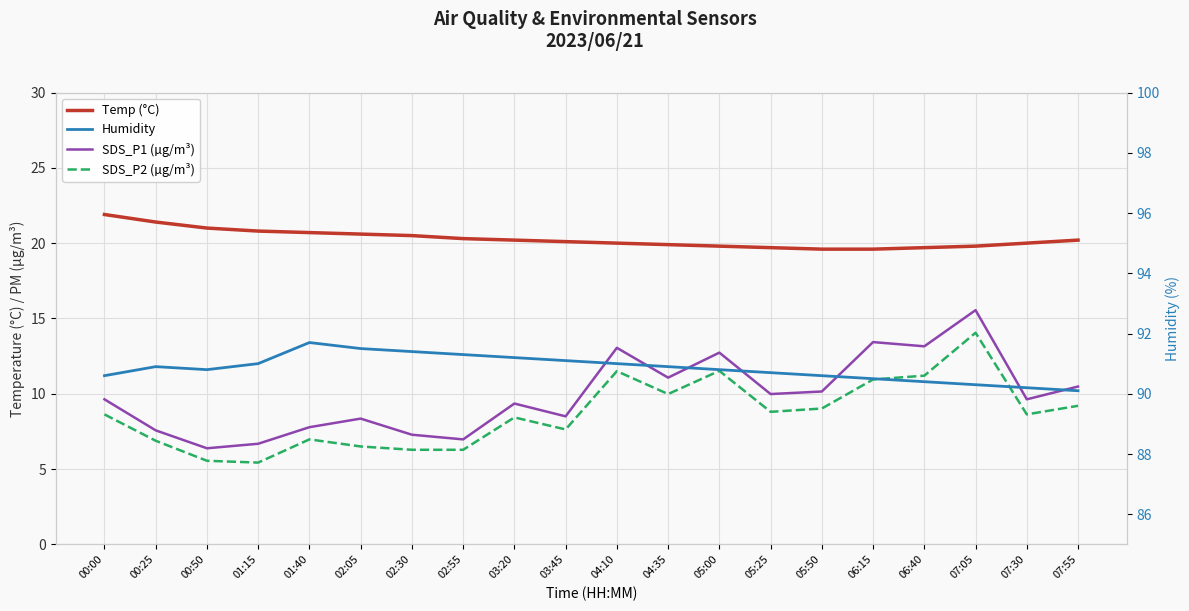

What is the sum of the SDS_P2 (µg/m³) values at 06:40 and 00:50?

16.8